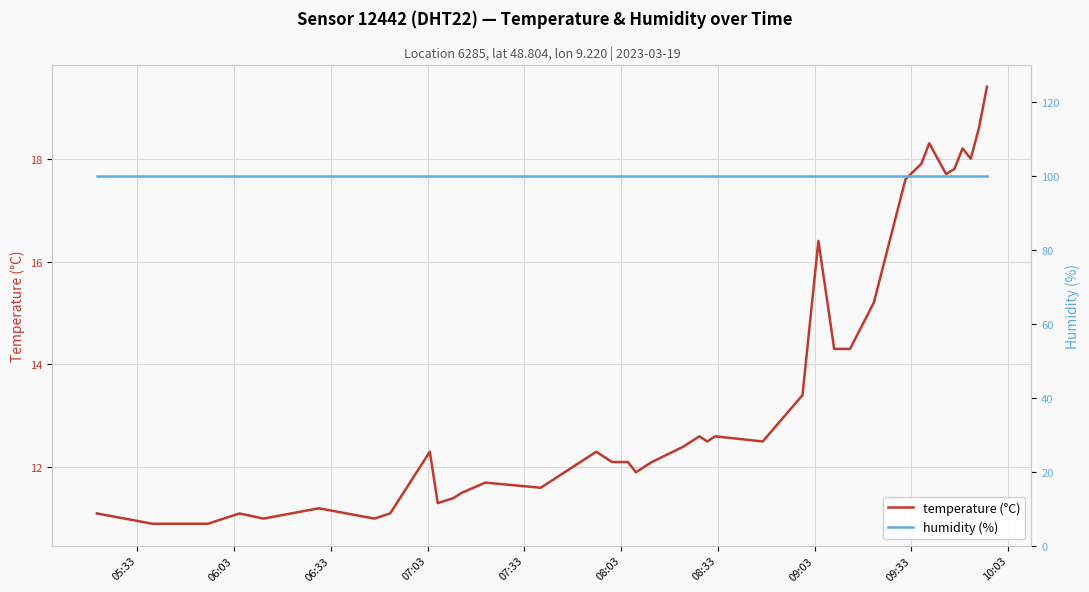

What is the minimum value for temperature (°C)?

10.9